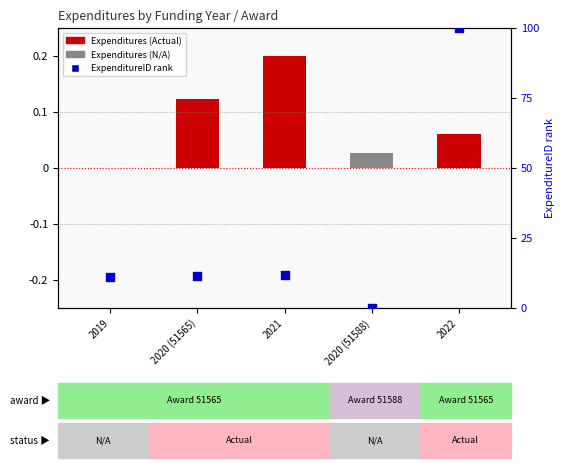

At which category is the sum across all series the highest?

2022